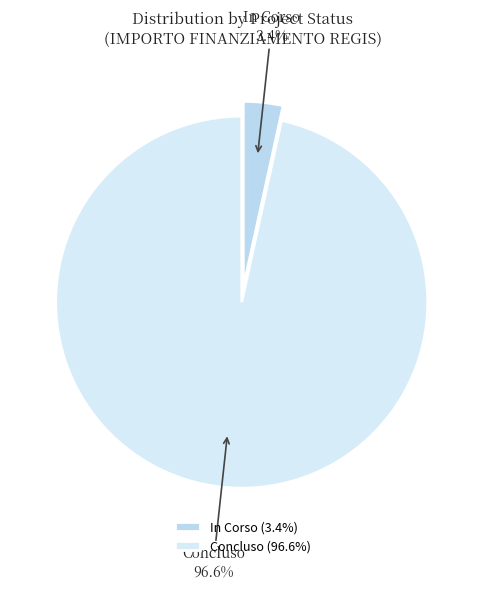

Which has a higher value, In Corso or Concluso?

Concluso